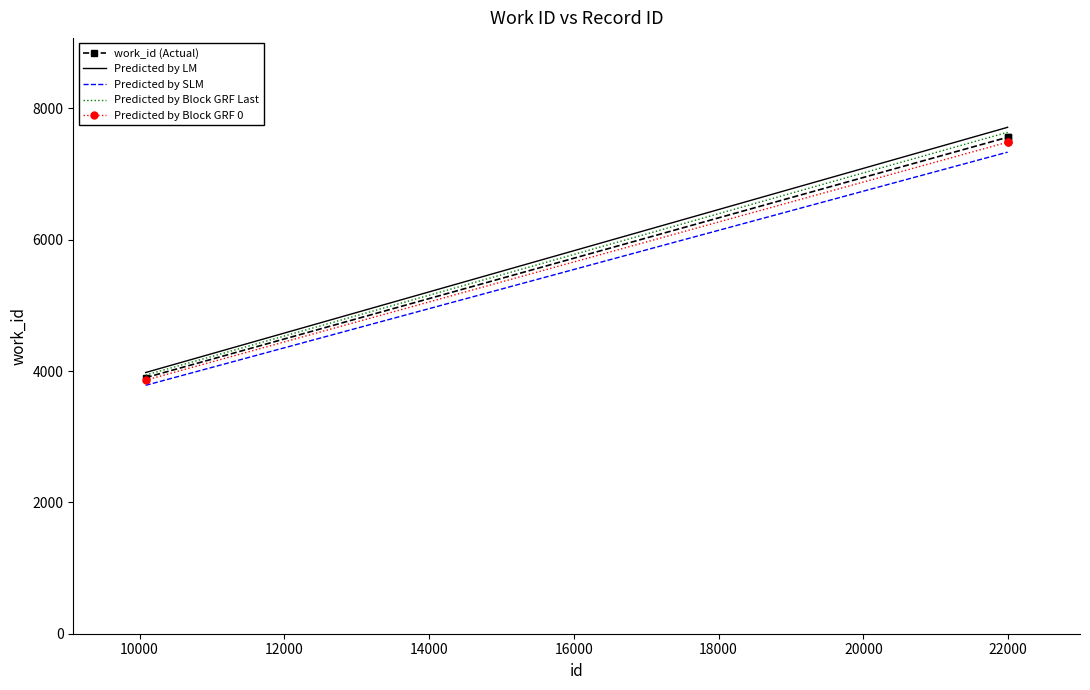

Rank the series by their average value, from highest to lowest.

Predicted by LM, Predicted by Block GRF Last, work_id (Actual), Predicted by Block GRF 0, Predicted by SLM